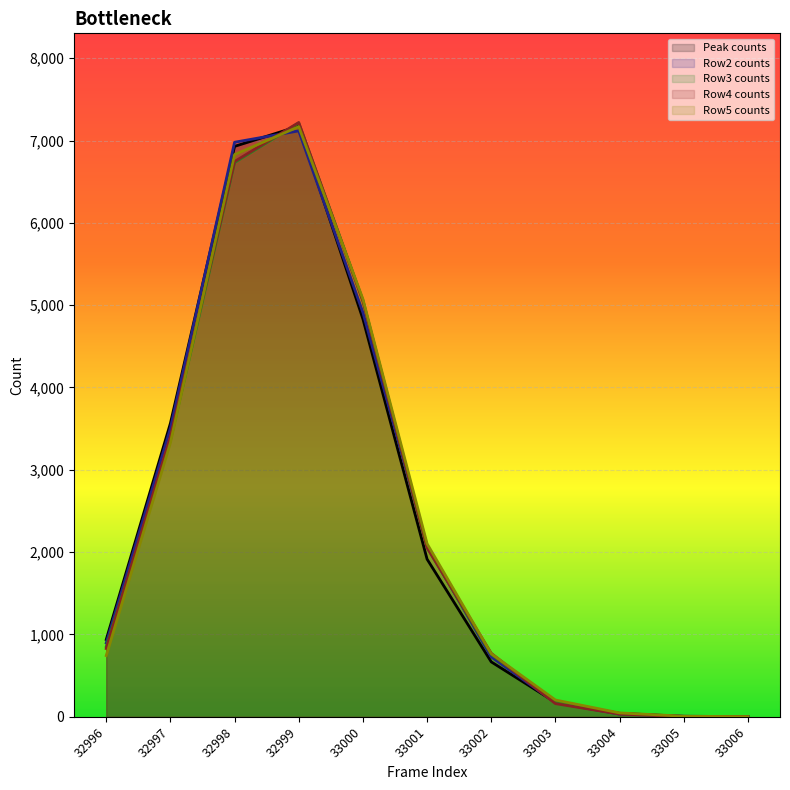

What are all the series names shown in the legend?

Peak counts, Row2 counts, Row3 counts, Row4 counts, Row5 counts